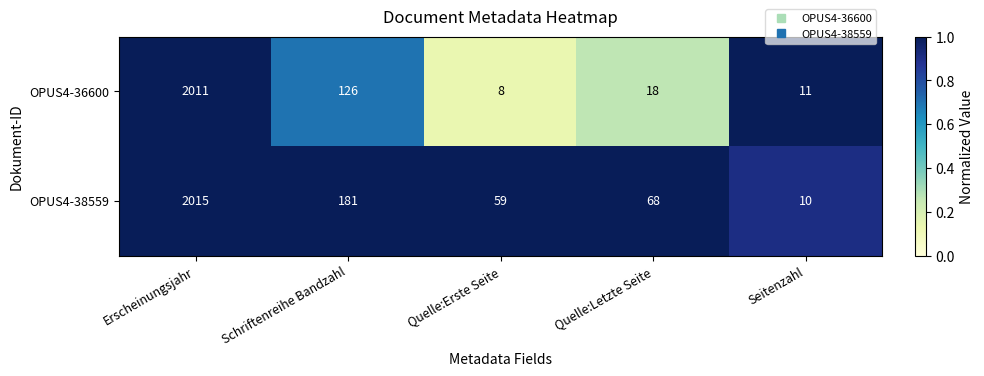

What is the minimum value shown in the chart?

8